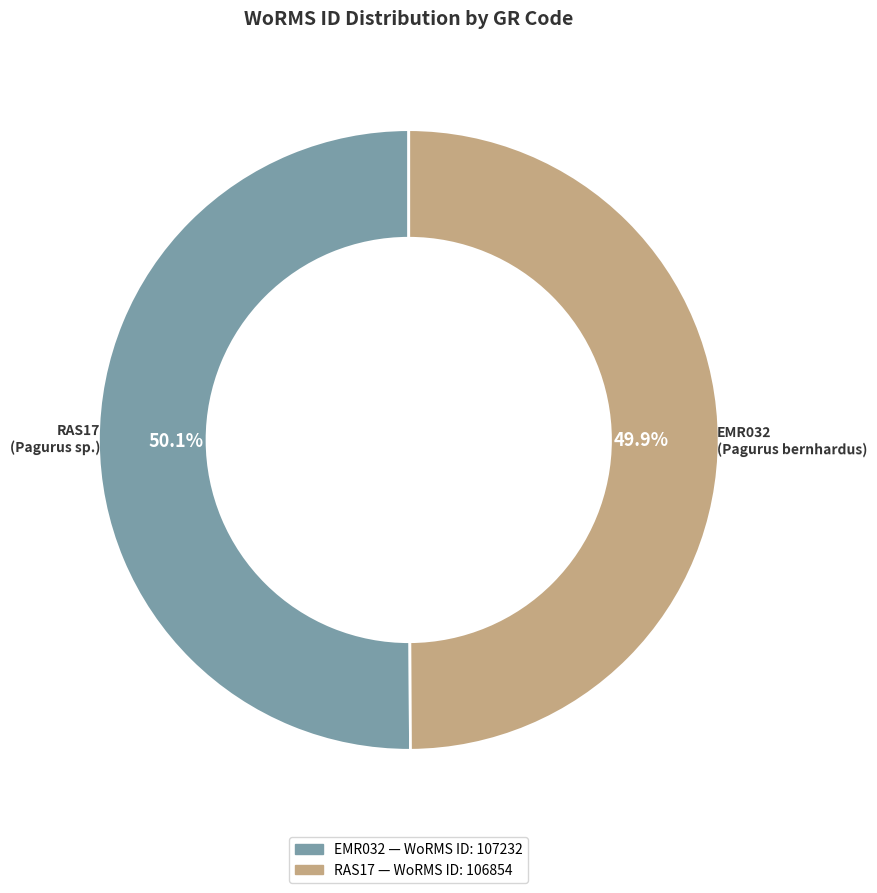

To the nearest percent, what is the average slice percentage?

50%